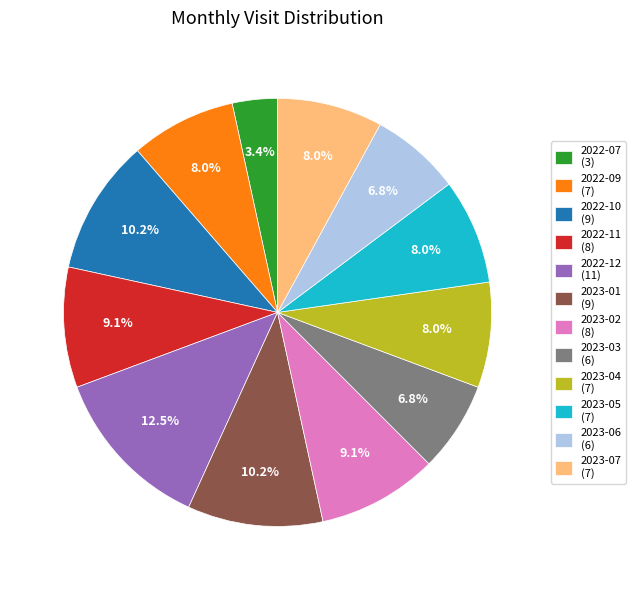

Which slice is the largest?

2022-12